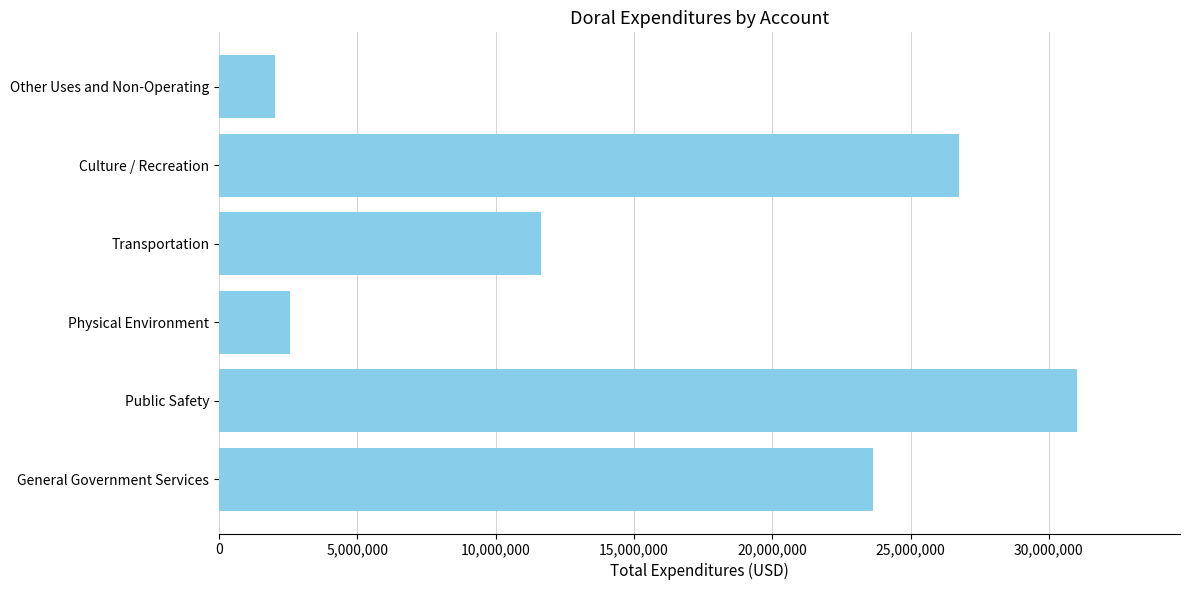

Rank the categories by value from highest to lowest.

Public Safety, Culture / Recreation, General Government Services, Transportation, Physical Environment, Other Uses and Non-Operating